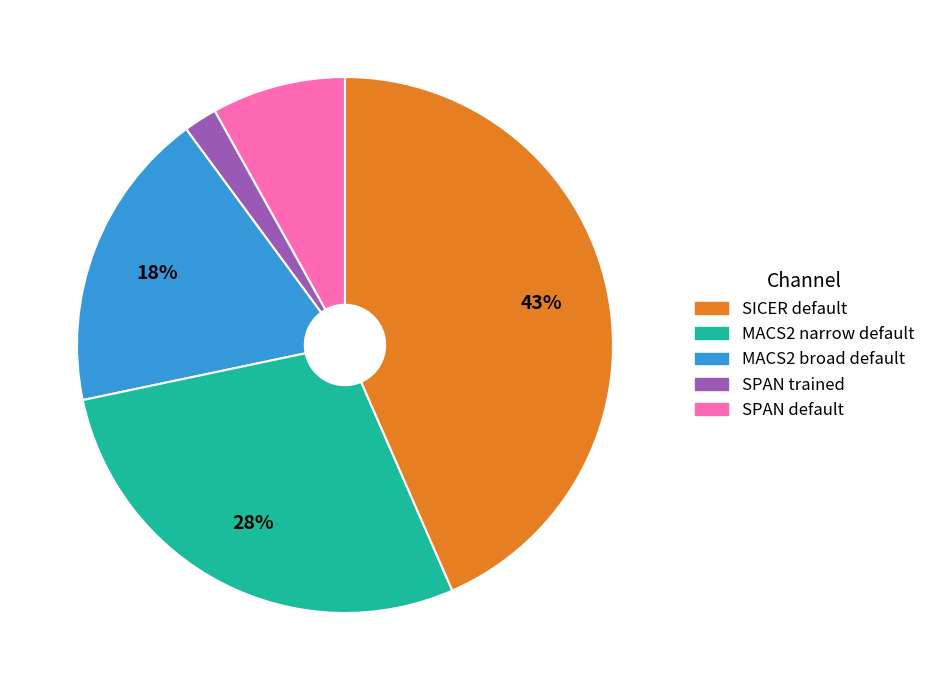

To the nearest percent, what is the average slice percentage?

20%